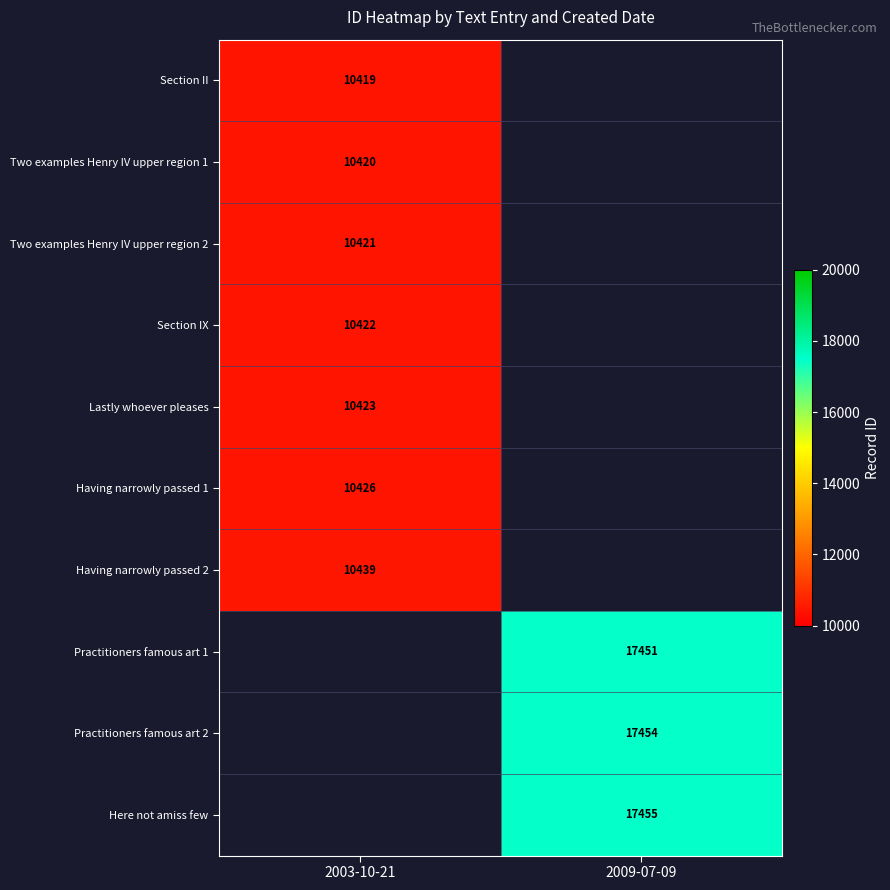

At how many categories does at least one series exceed 12234?

1